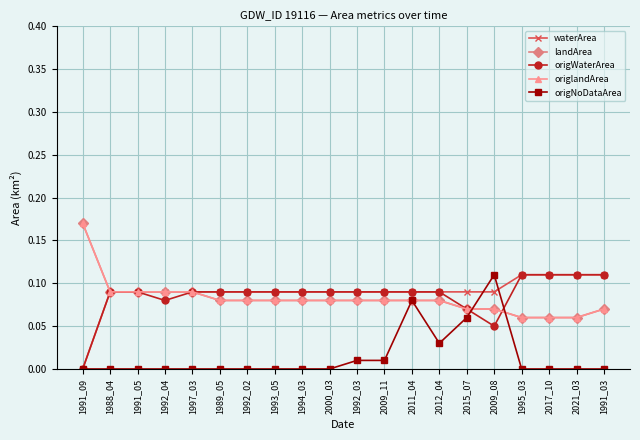

Is this an area chart (filled region under the line)?

No